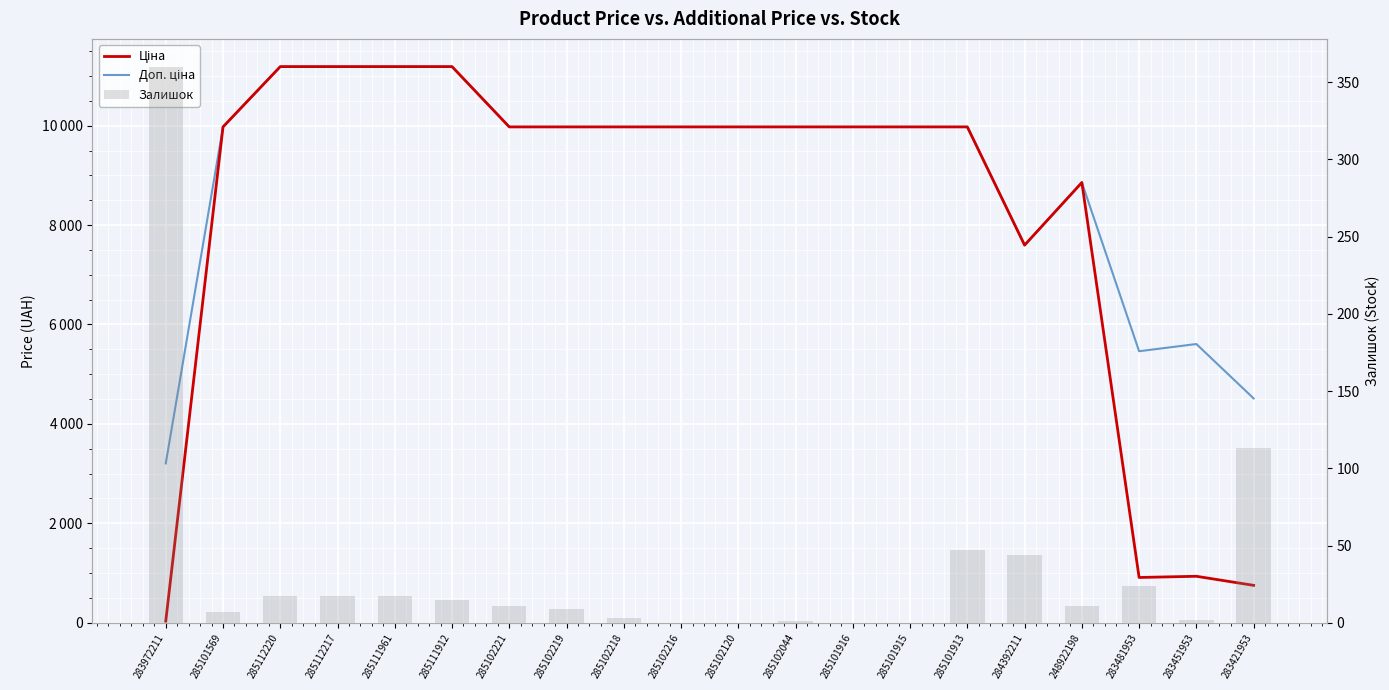

What is the value of the Залишок bar at the 3rd from the left?

17.0